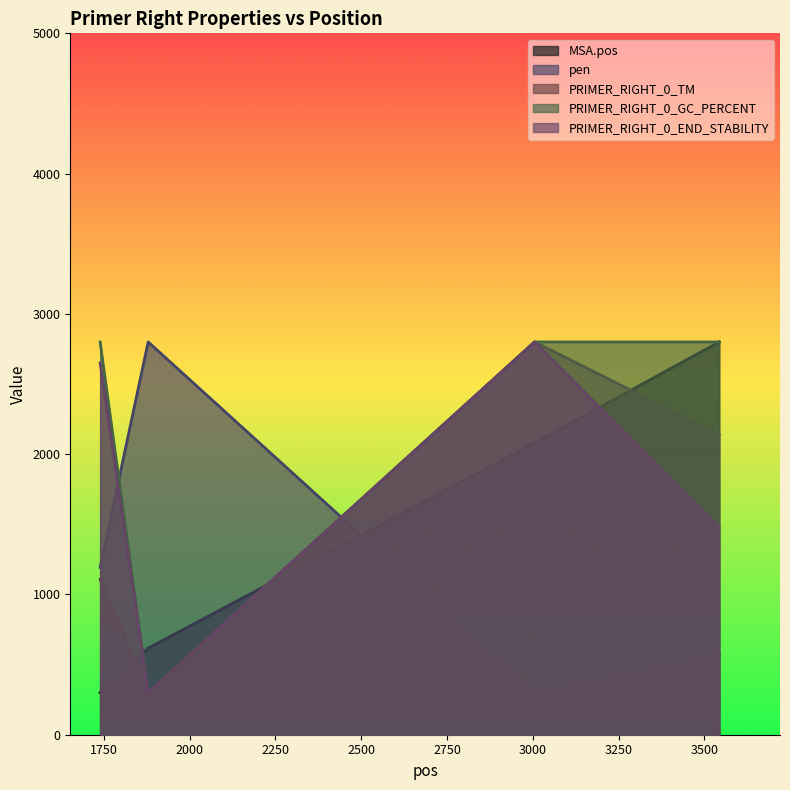

True or false: PRIMER_RIGHT_0_TM and PRIMER_RIGHT_0_END_STABILITY intersect in this chart.

False